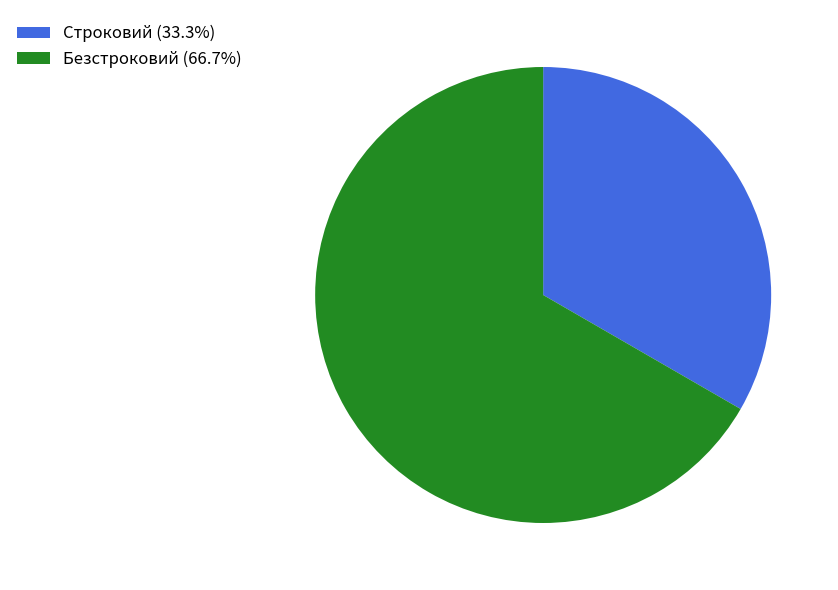

How many slices are in this pie chart?

2